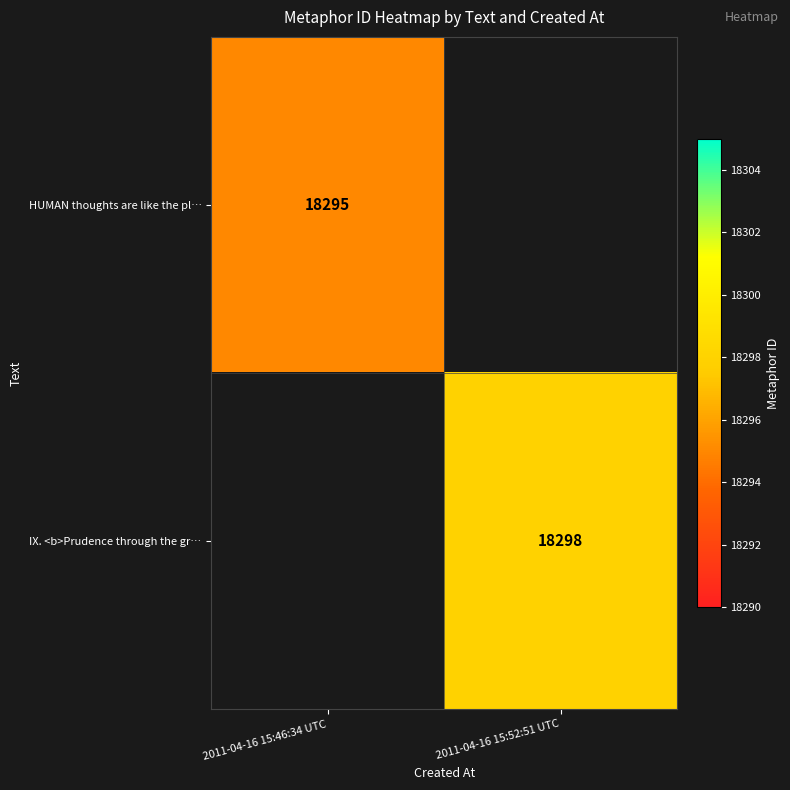

At how many categories does at least one series exceed 18296?

1